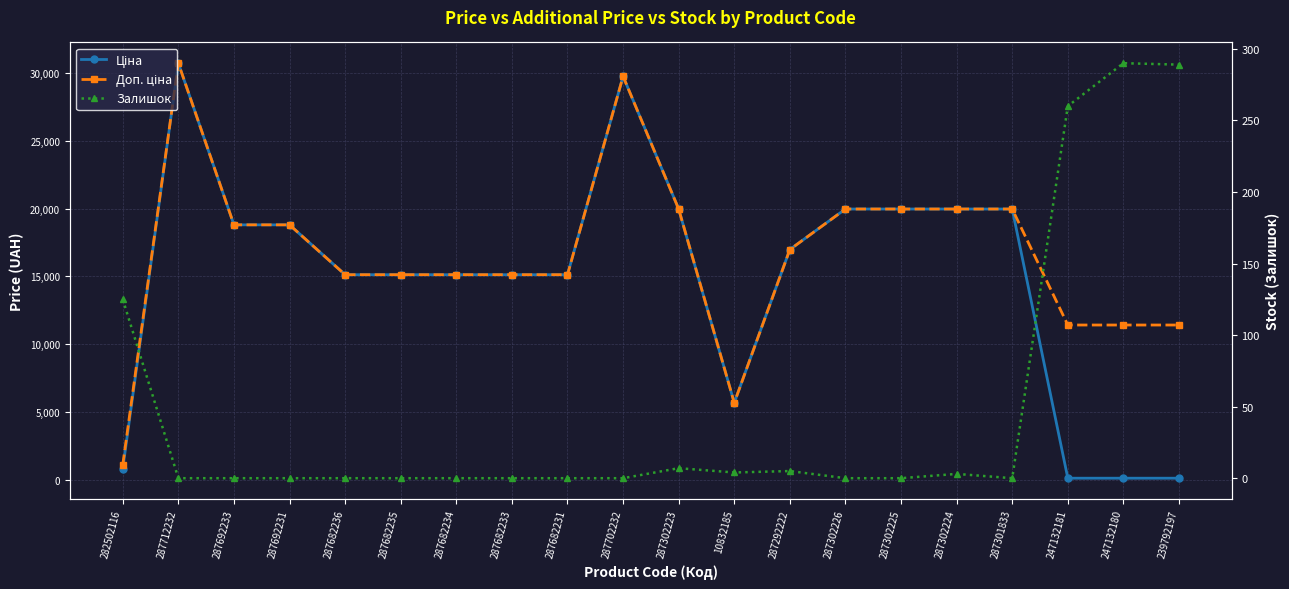

True or false: Доп. ціна and Ціна cross at least once.

False